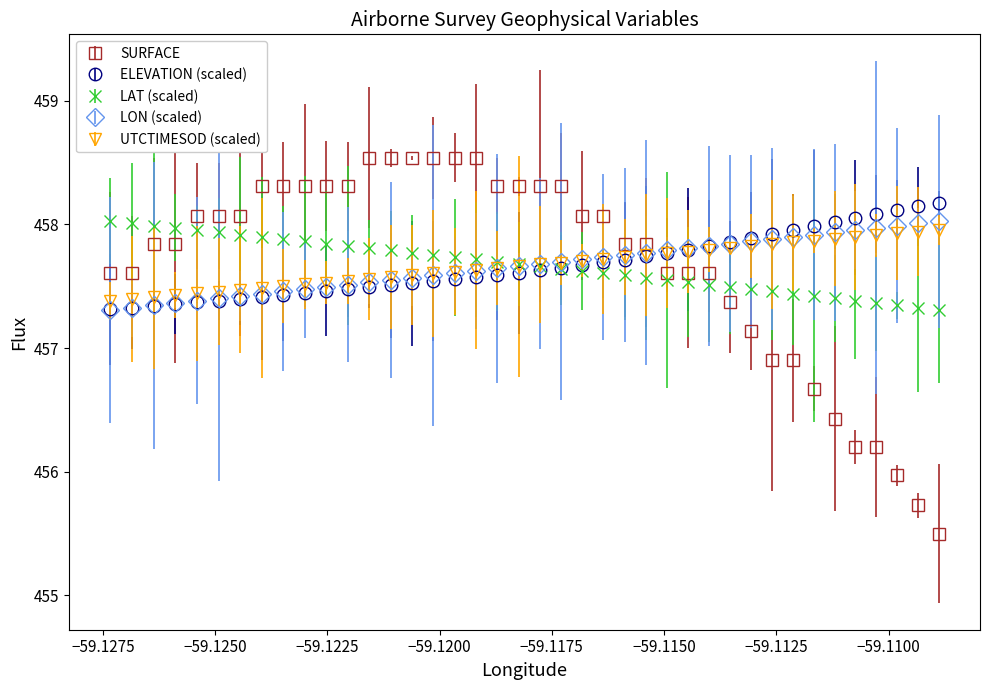

Which series has the widest spread of values?

SURFACE